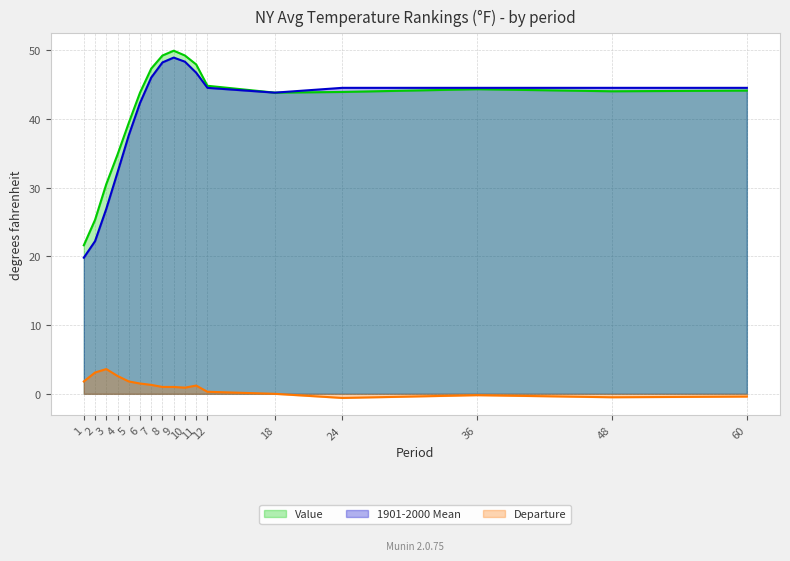

What value does the 1901-2000 Mean series have at 36?

44.5